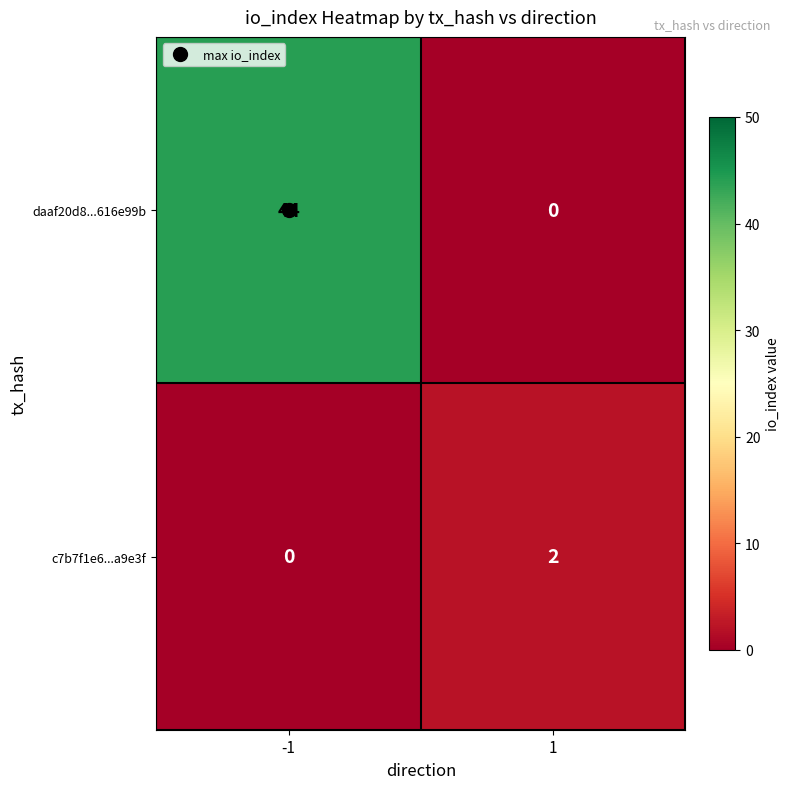

How many series are shown in this chart?

2